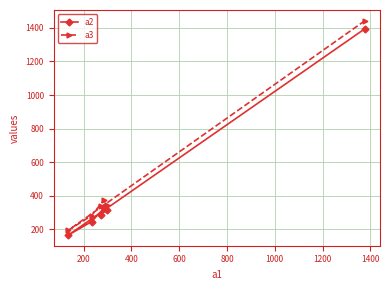

Which series has the widest spread of values?

a3